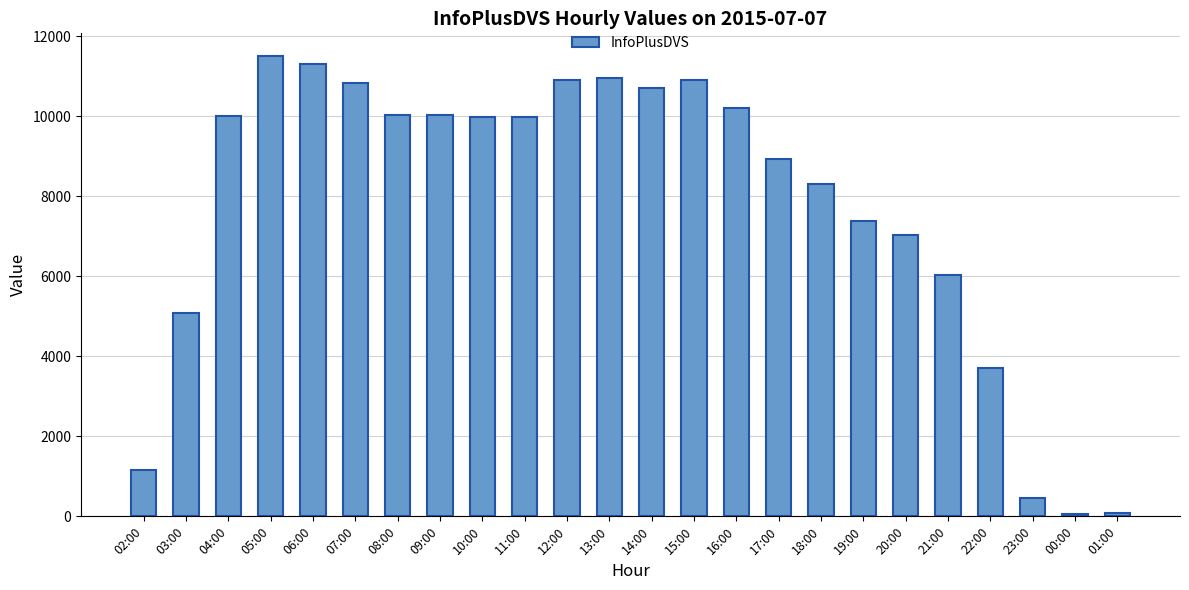

What is the difference between the values at 05:00 and 00:00?

11447